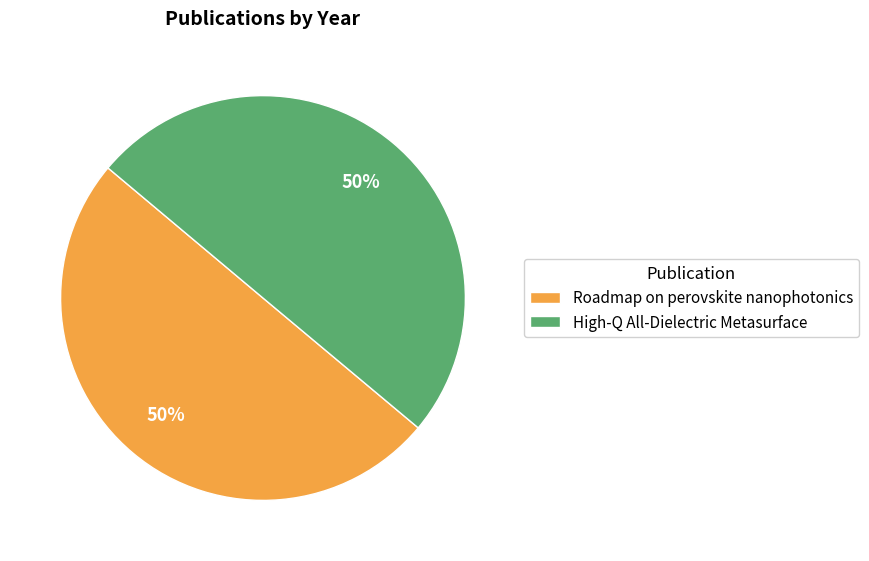

How many slices are in this pie chart?

2